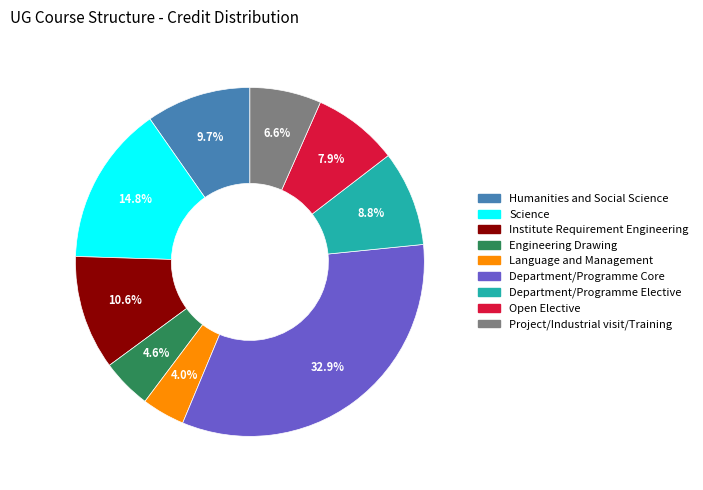

What is the ratio of the value at Open Elective to the value at Language and Management?

2.0